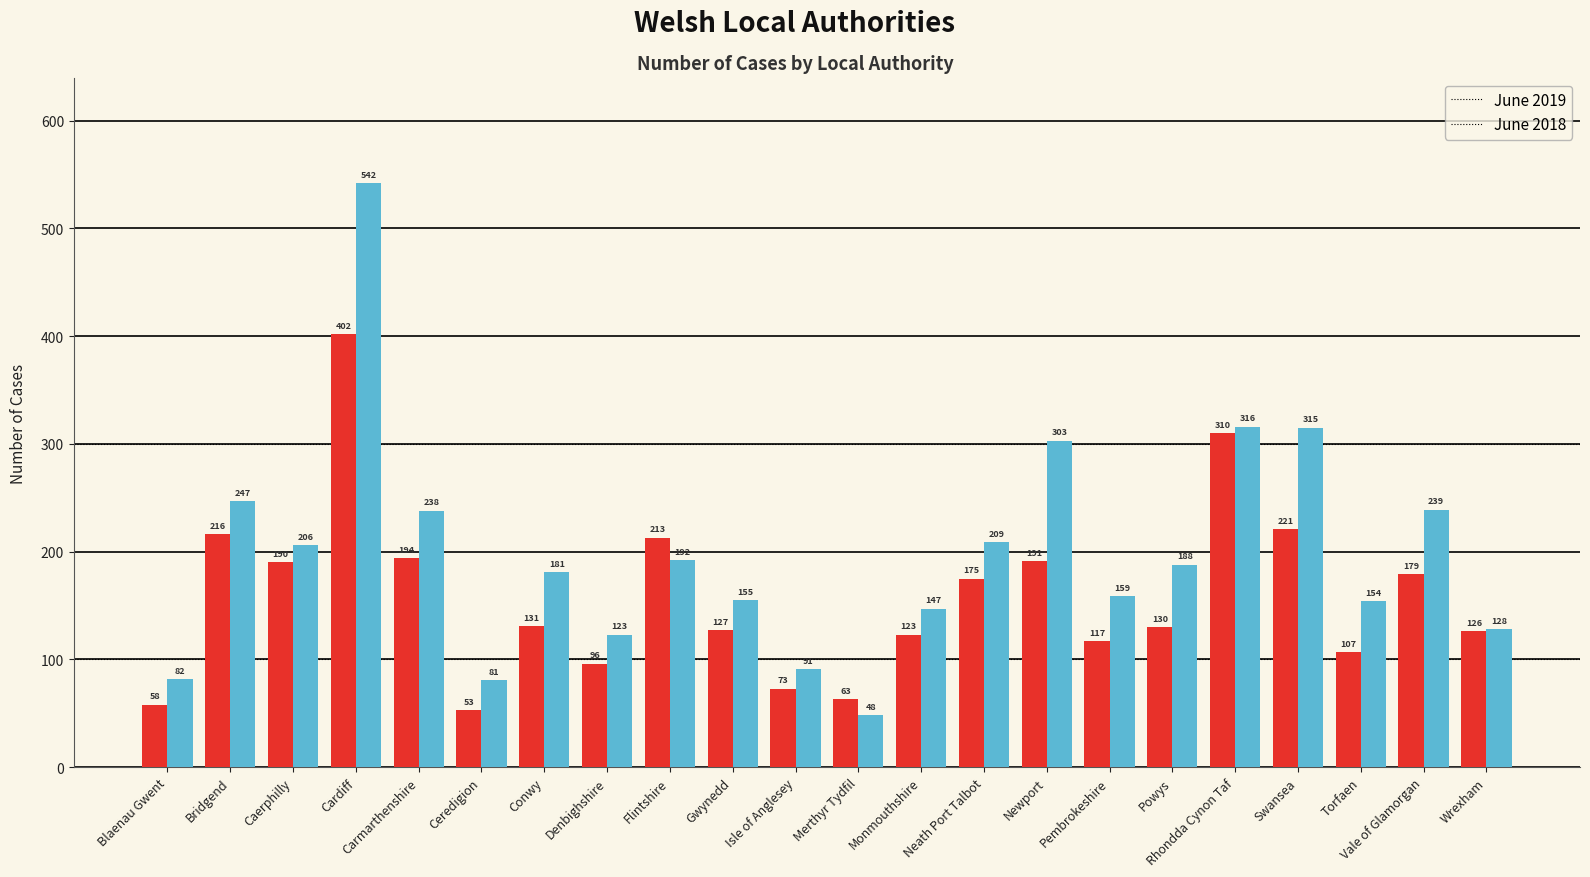

Which series has the largest range (max minus min)?

June 2018